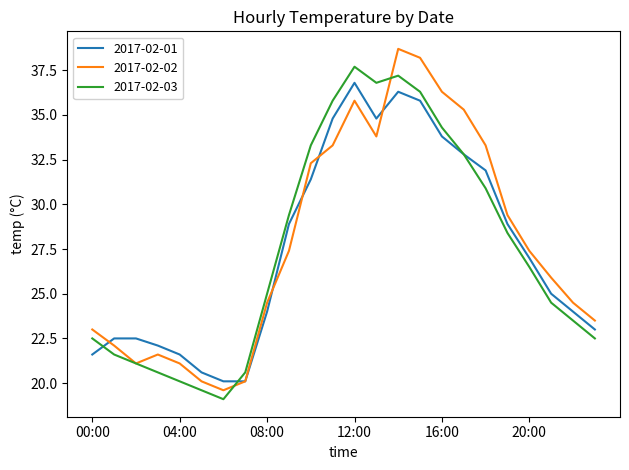

What is the greatest value displayed?

38.7